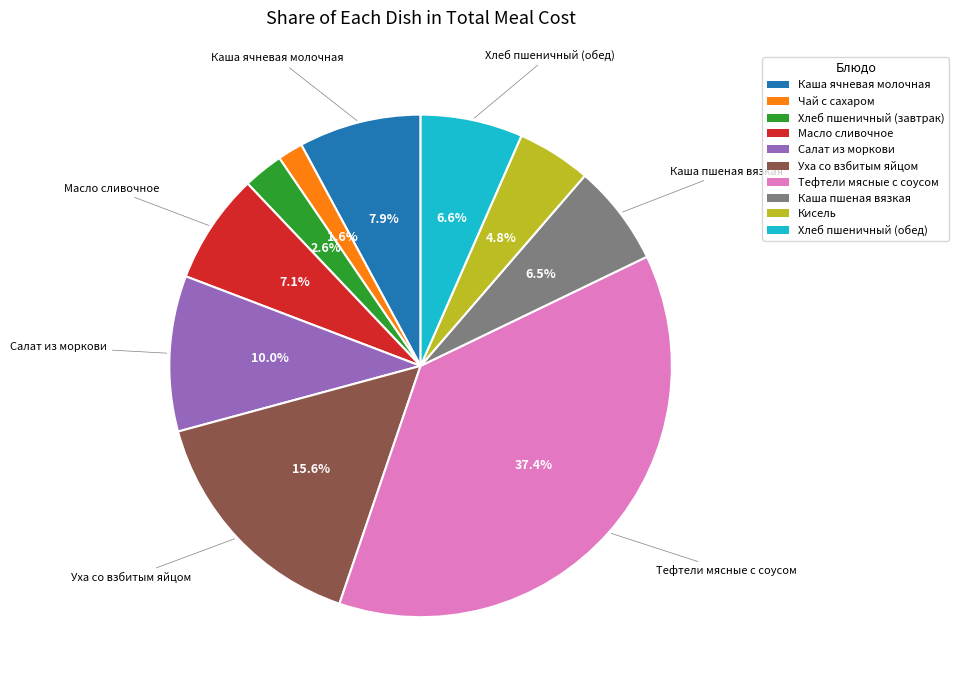

How many segments does this pie chart have?

10